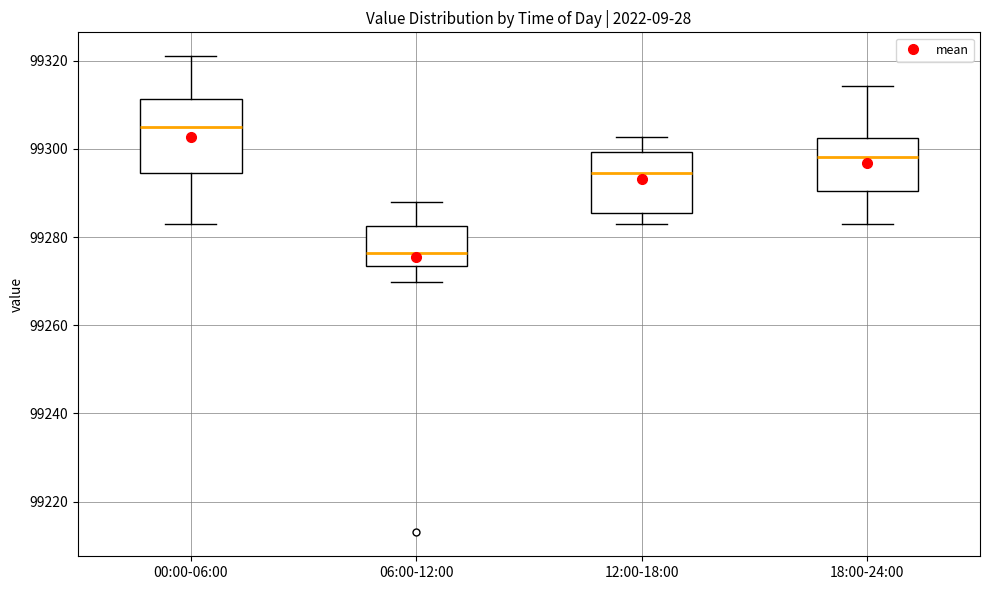

Reading left to right, transcribe this box plot: for each box, give where its median line is, the range the box spans, and where its two whiskers end, as read against the y-axis. The values are not printed on the chart, so give them approximately, as read against the axis.

00:00-06:00: median 99304, box 99294 to 99312, whiskers 99284 to 99322
06:00-12:00: median 99276, box 99274 to 99282, whiskers 99270 to 99288
12:00-18:00: median 99294, box 99286 to 99300, whiskers 99284 to 99302
18:00-24:00: median 99298, box 99290 to 99302, whiskers 99284 to 99314